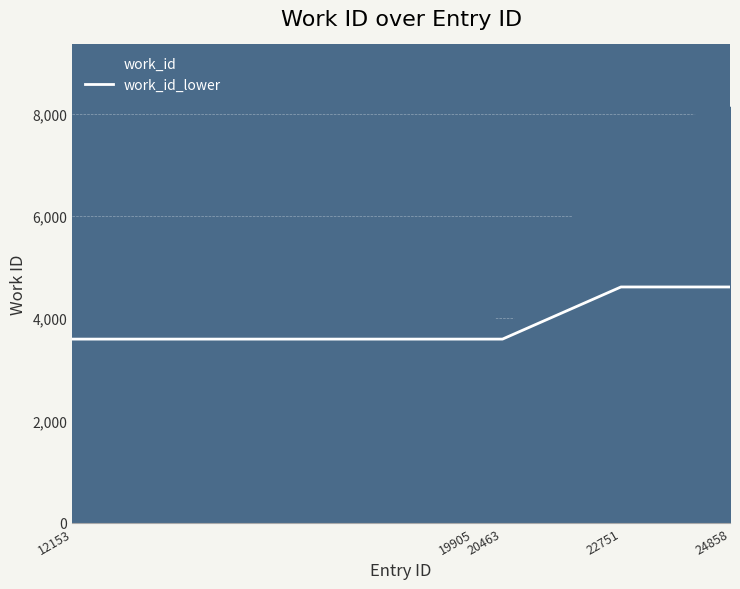

What is the ratio of the value at 22751 to the value at 24858?

1.0